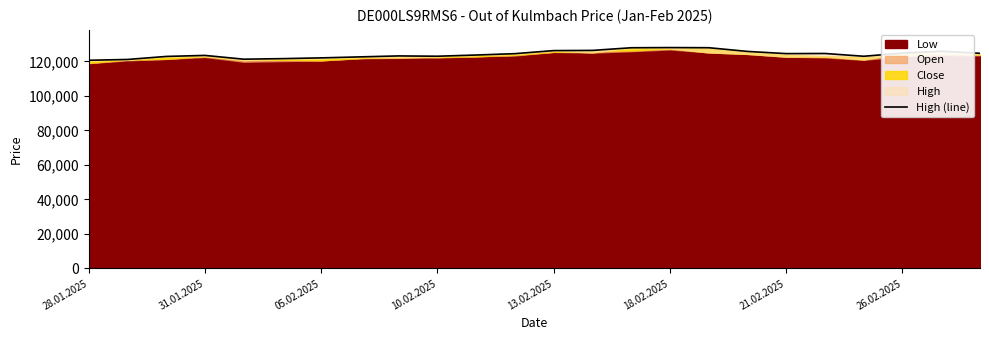

Approximately how many times larger is the value at 18 compared to 31.01.2025?

1.0